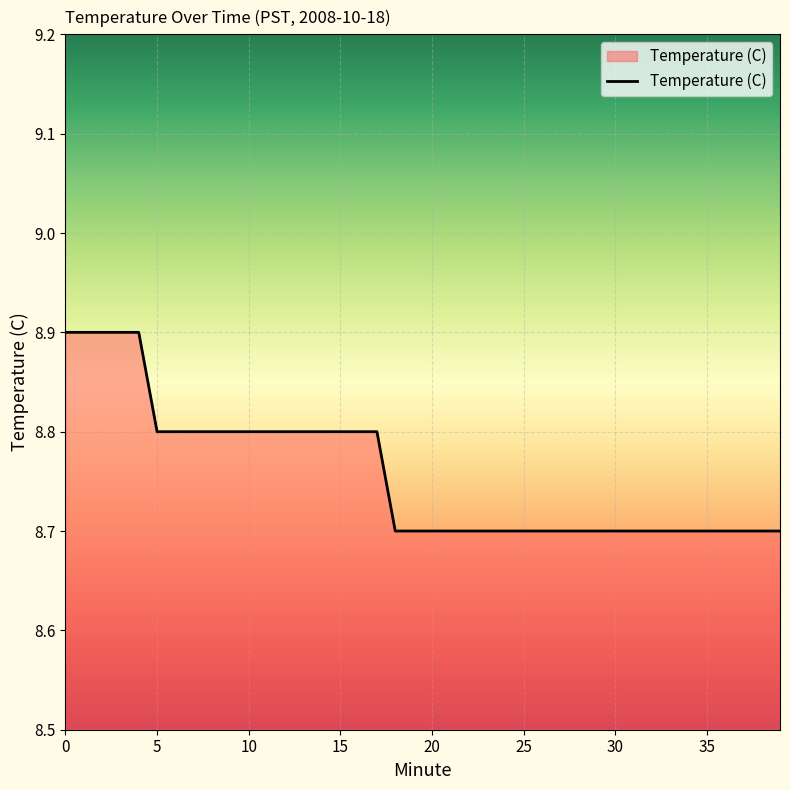

What is the greatest value displayed?

8.9